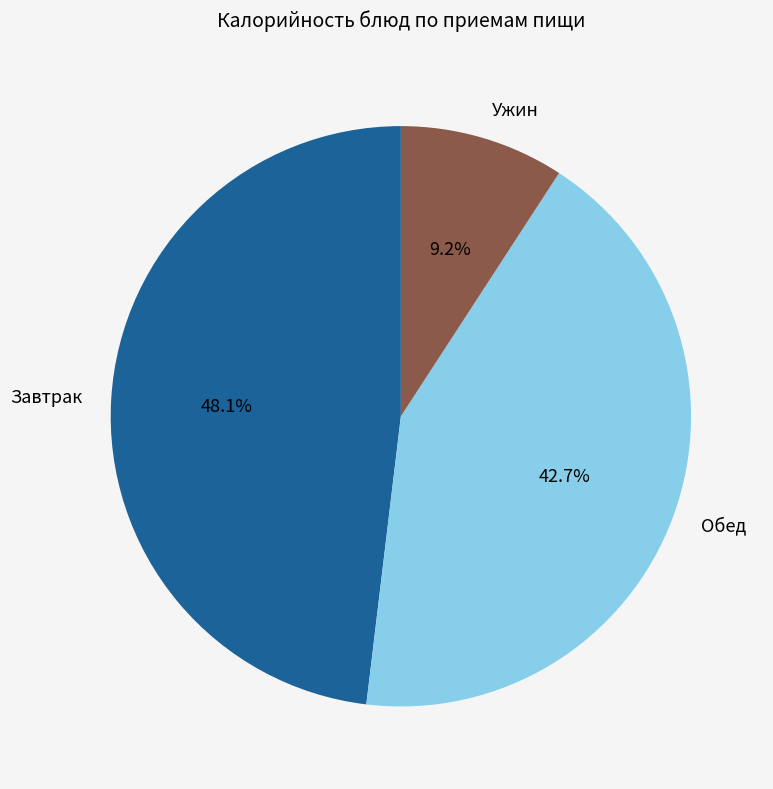

Between Завтрак and Обед, which is larger?

Завтрак